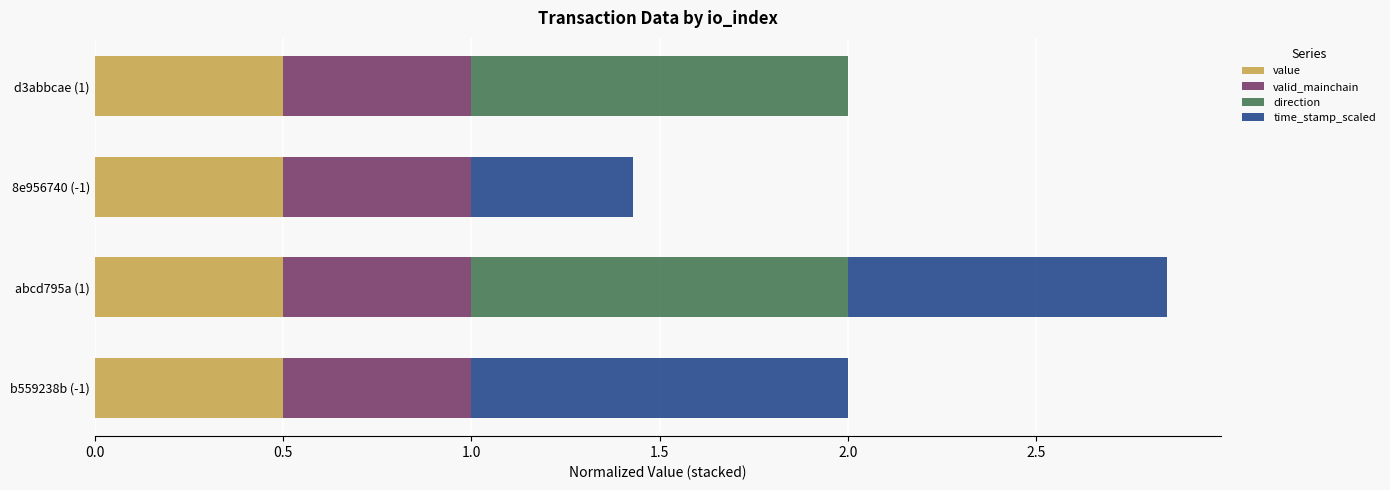

What is the highest value of the value series?

0.5